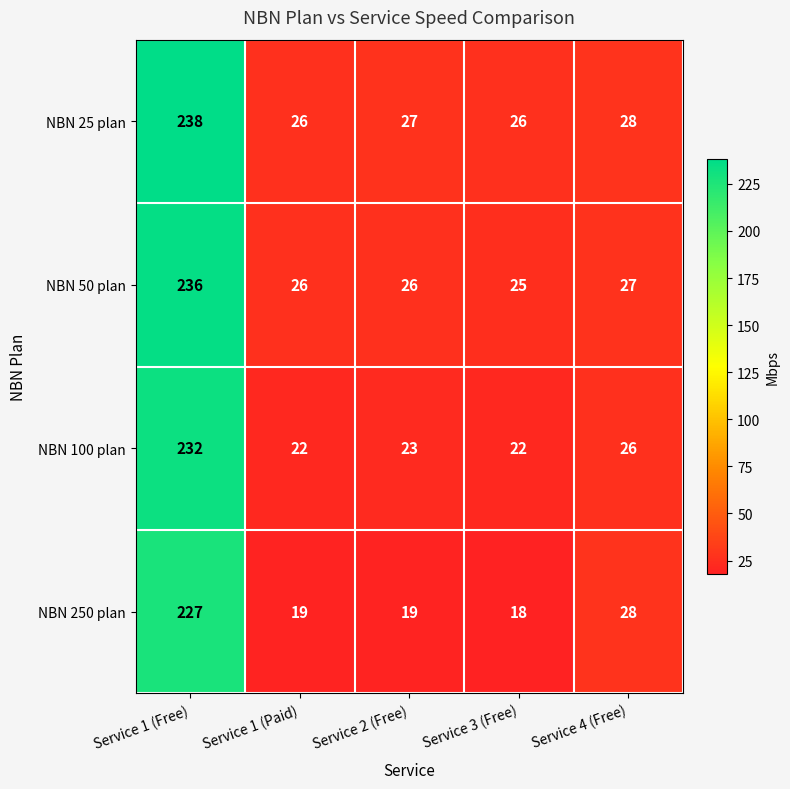

The NBN 50 plan series shows 39 at Service 2 (Free). True or false?

False